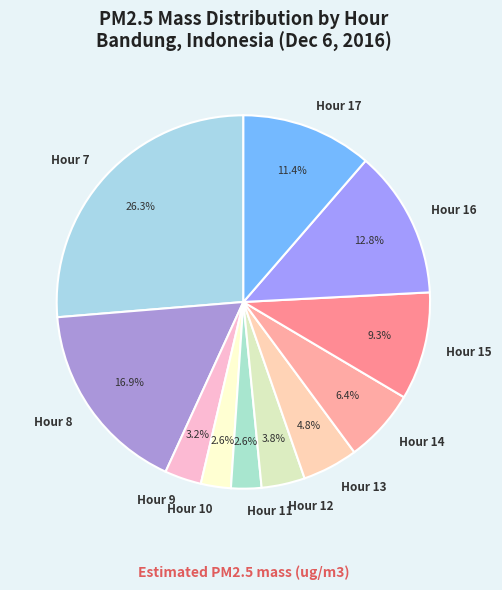

What percentage do Hour 16 and Hour 10 together represent?

15.4%